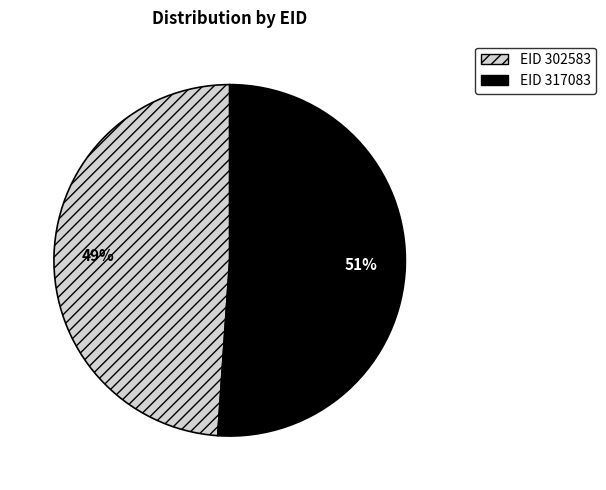

Does any single category account for the majority?

Yes